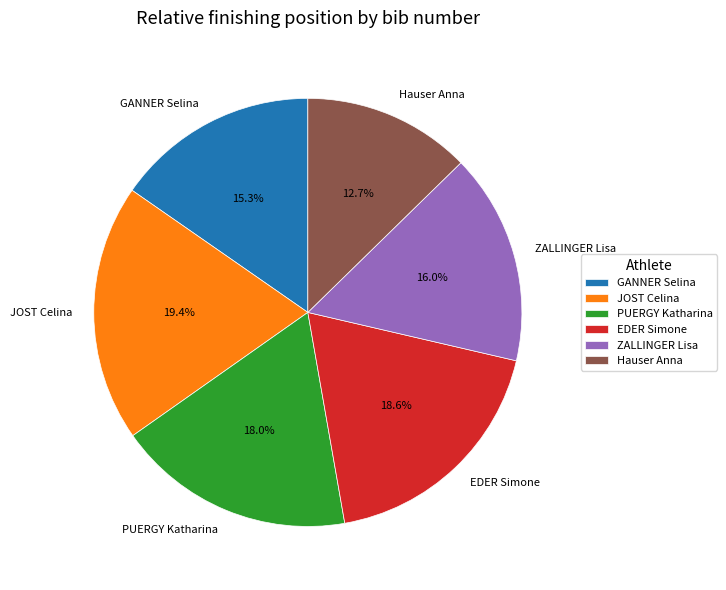

How much of the chart is everything except PUERGY Katharina?

82.0%